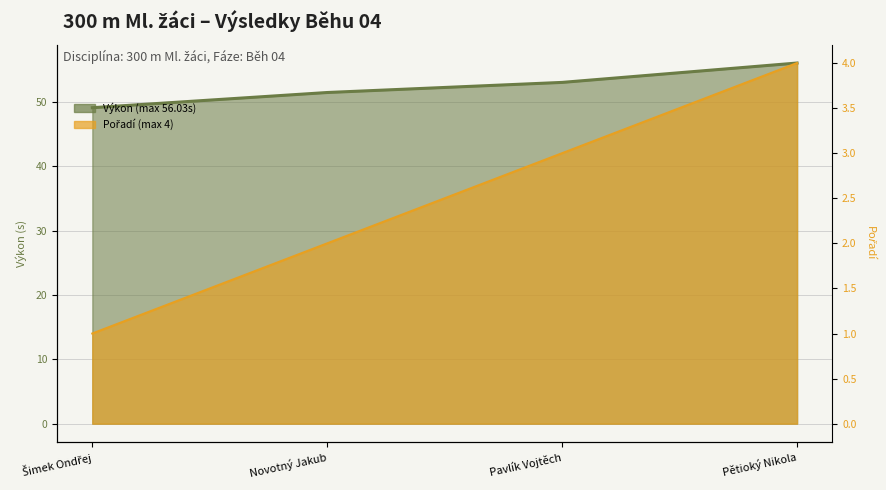

Is the value of Výkon at Novotný Jakub greater than the value of Pořadí at Šimek Ondřej?

Yes